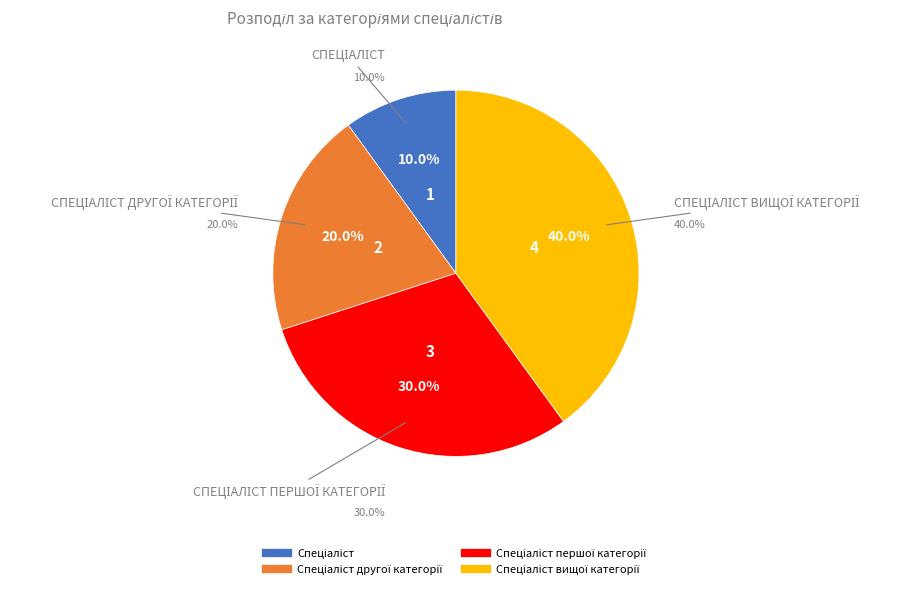

Is it true that Спеціаліст другої категорії is 28% of the pie?

False